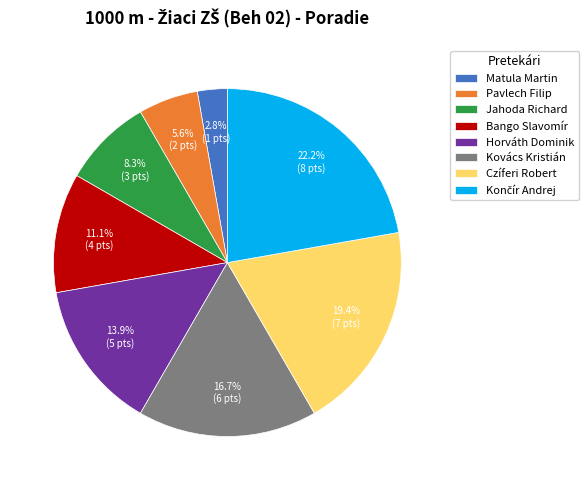

What percentage is the Bango Slavomír slice, to the nearest percent?

11%